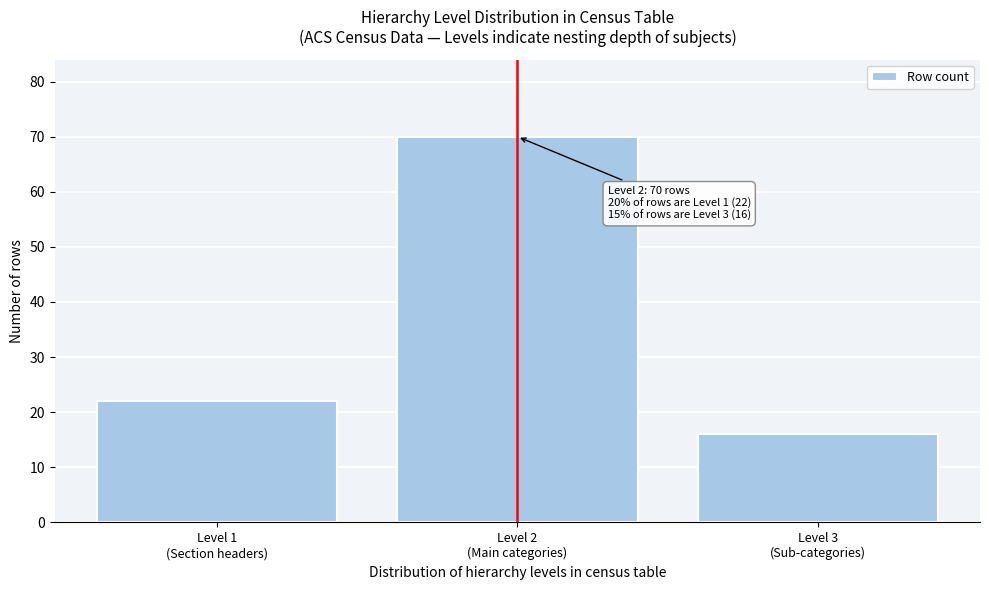

Reading right to left, list all the values displayed in this chart.

16	70	22